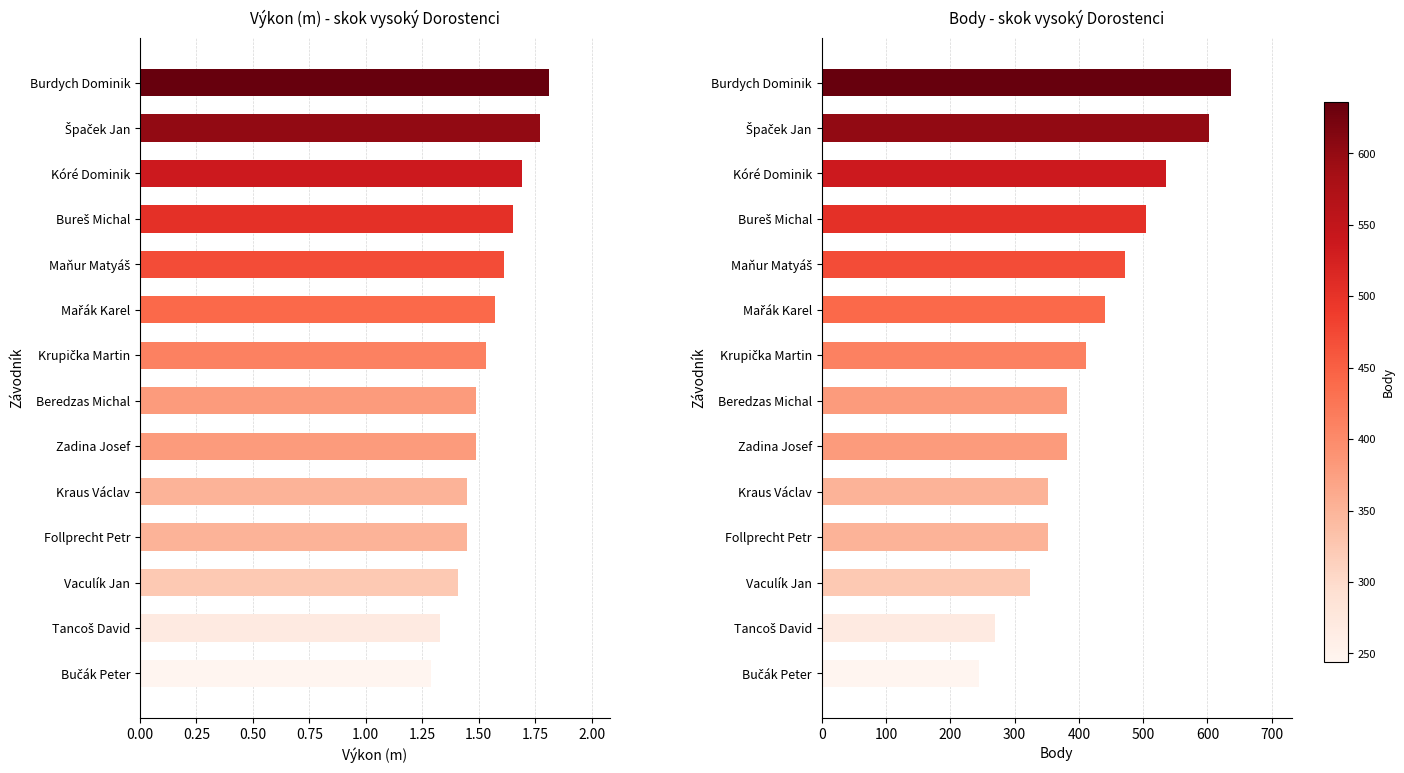

At how many categories does at least one series exceed 85?

14